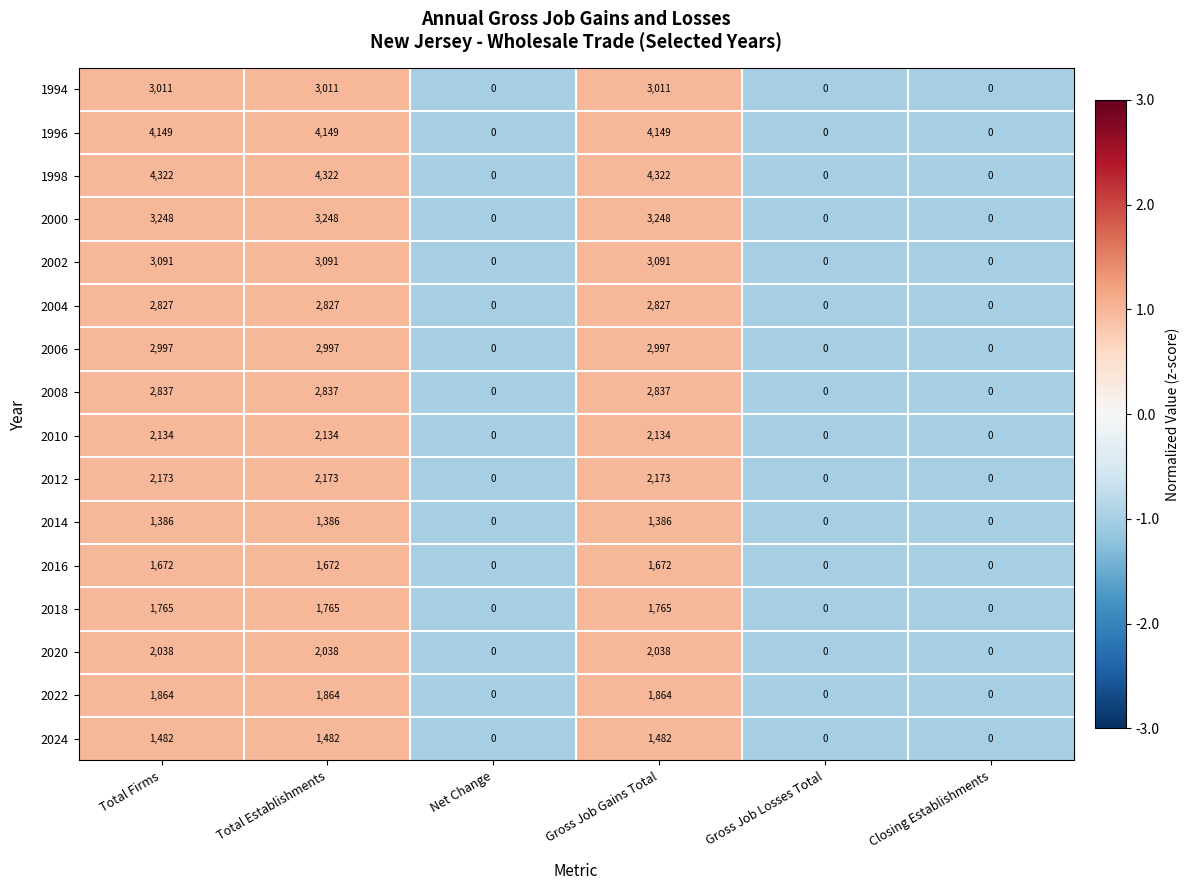

What is the minimum value shown in the chart?

0